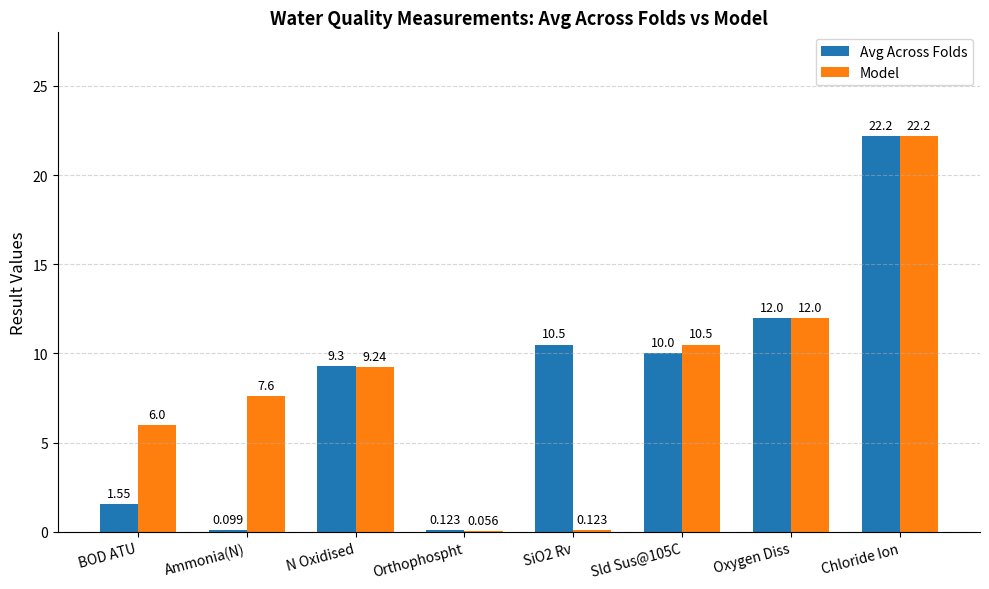

At which category is the sum across all series the highest?

Chloride Ion